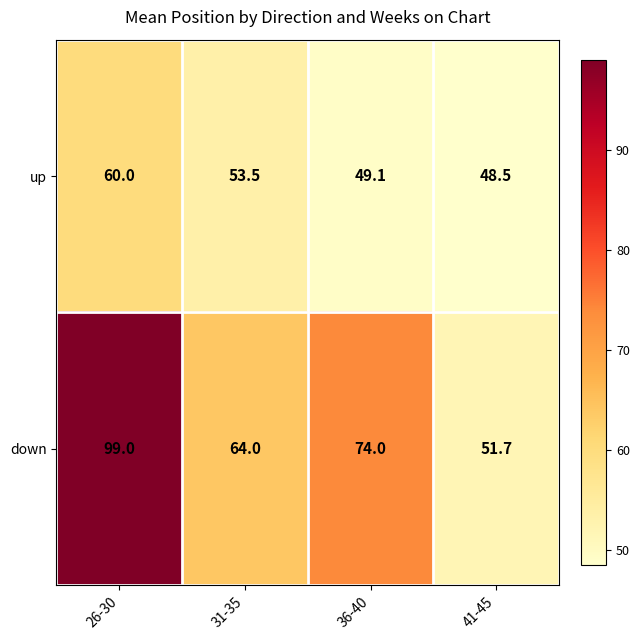

Between 31-35 and 41-45, which series saw the biggest shift?

down